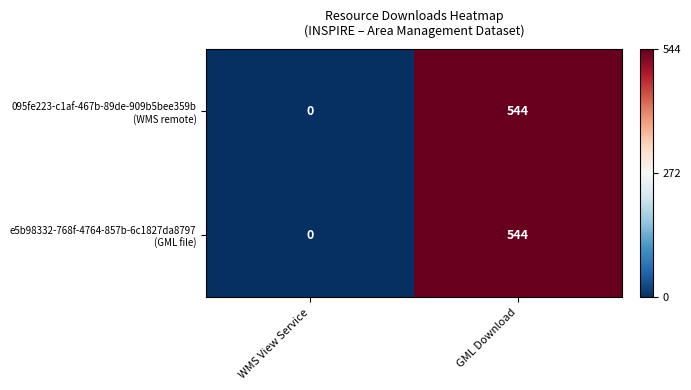

At which category is the sum across all series the highest?

GML Download